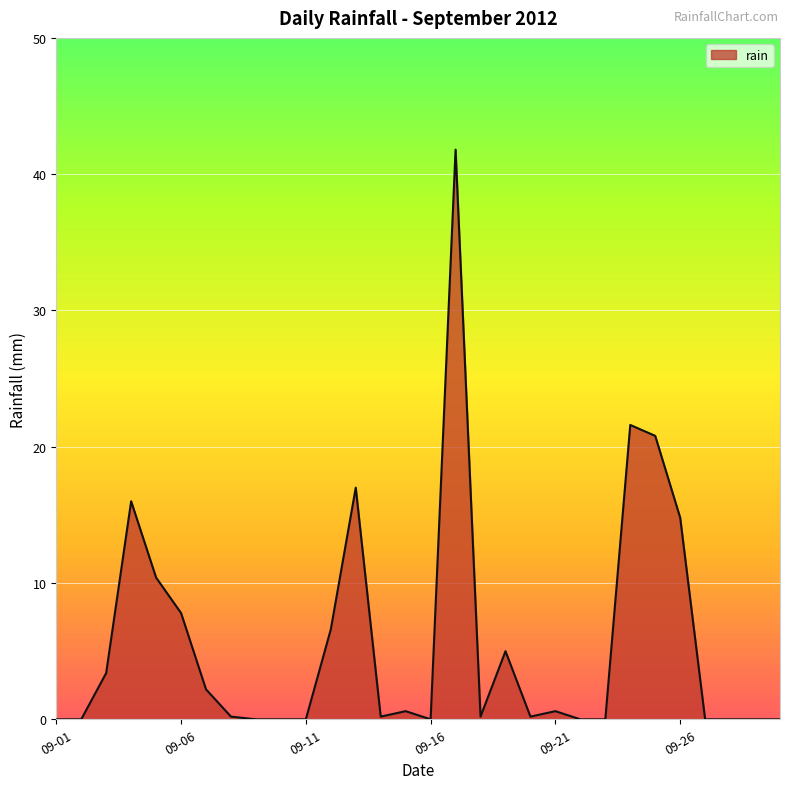

What is the greatest value displayed?

41.8